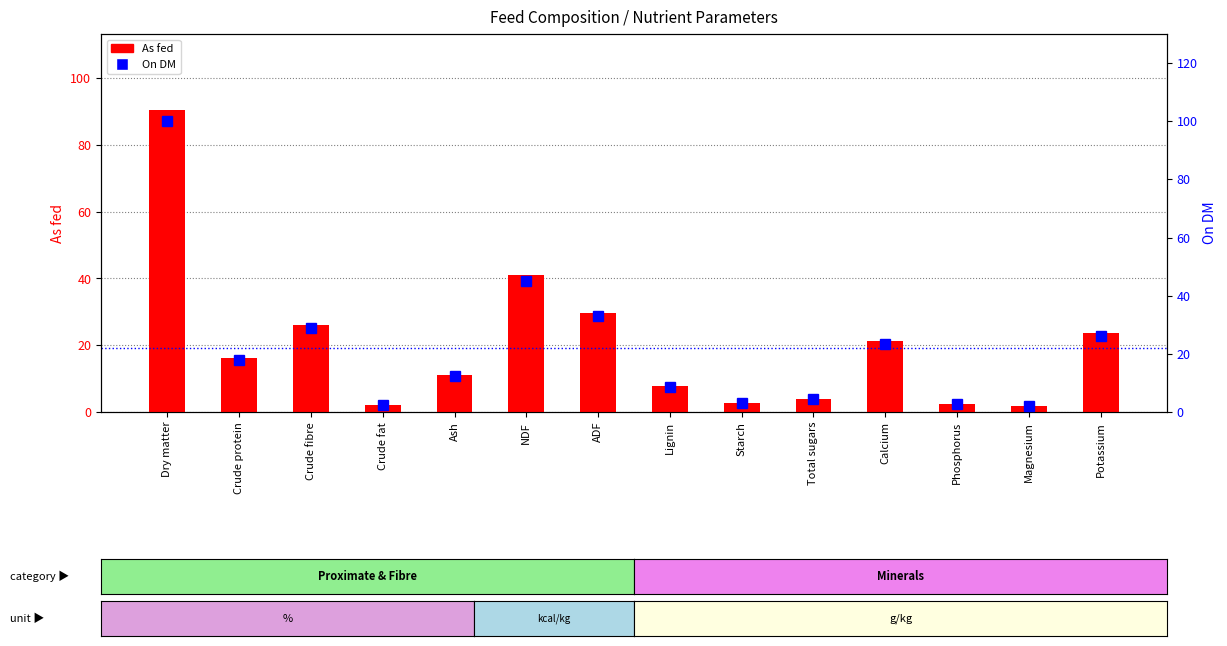

Reading left to right, list all the values displayed in this chart.

As fed: Dry matter=90.6	Crude protein=16.2	Crude fibre=26.2	Crude fat=2.2	Ash=11.1	NDF=40.9	ADF=29.8	Lignin=7.7	Starch=2.8	Total sugars=4.0	Calcium=21.2	Phosphorus=2.4	Magnesium=1.9	Potassium=23.6
On DM: Dry matter=100.0	Crude protein=17.9	Crude fibre=28.9	Crude fat=2.5	Ash=12.3	NDF=45.2	ADF=32.9	Lignin=8.5	Starch=3.1	Total sugars=4.4	Calcium=23.3	Phosphorus=2.7	Magnesium=2.0	Potassium=26.0